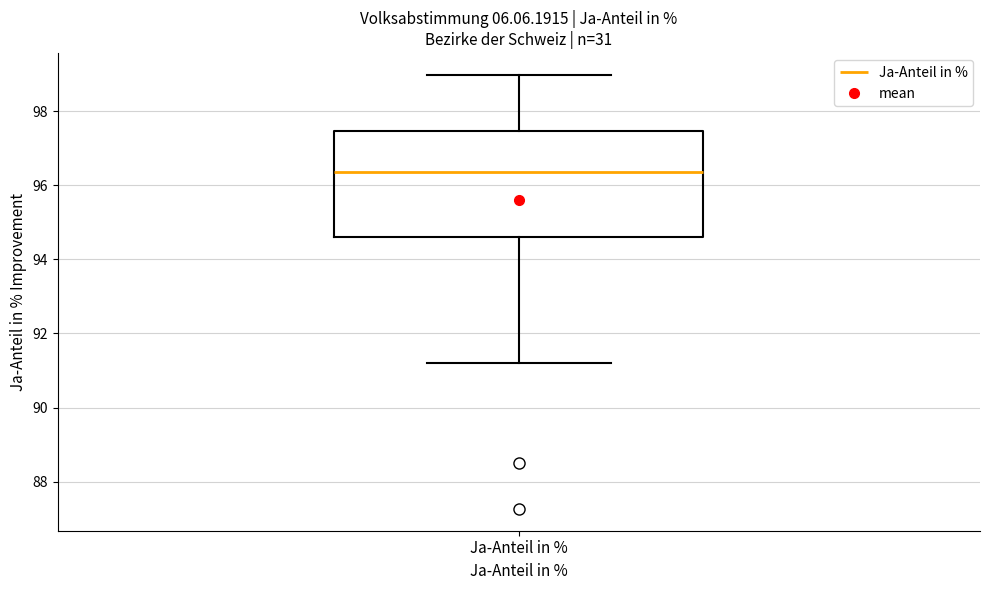

Read this box plot against the y-axis: the position of the median line, the range covered by the box, and the ends of both whiskers. The values are not printed on the chart, so give them approximately, as read against the axis.

median 96.4, box 94.6 to 97.4, whiskers 91.2 to 99.0